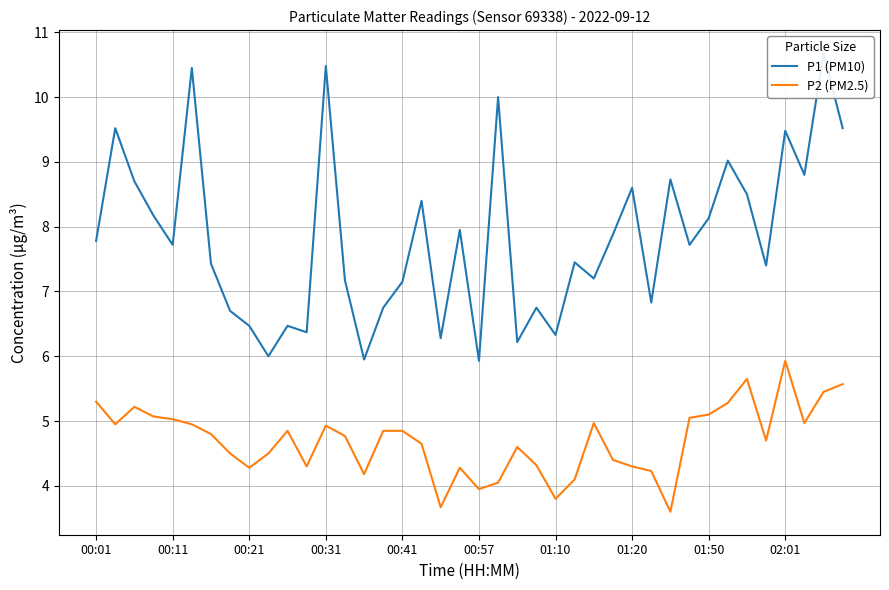

The P2 (PM2.5) series shows 3.8 at 01:10. True or false?

True